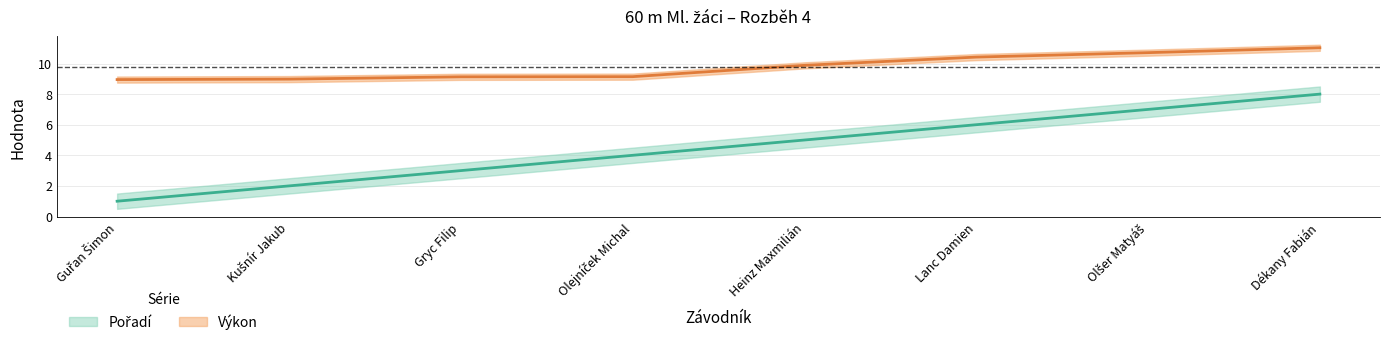

At which category is the sum across all series the highest?

Dékany Fabián